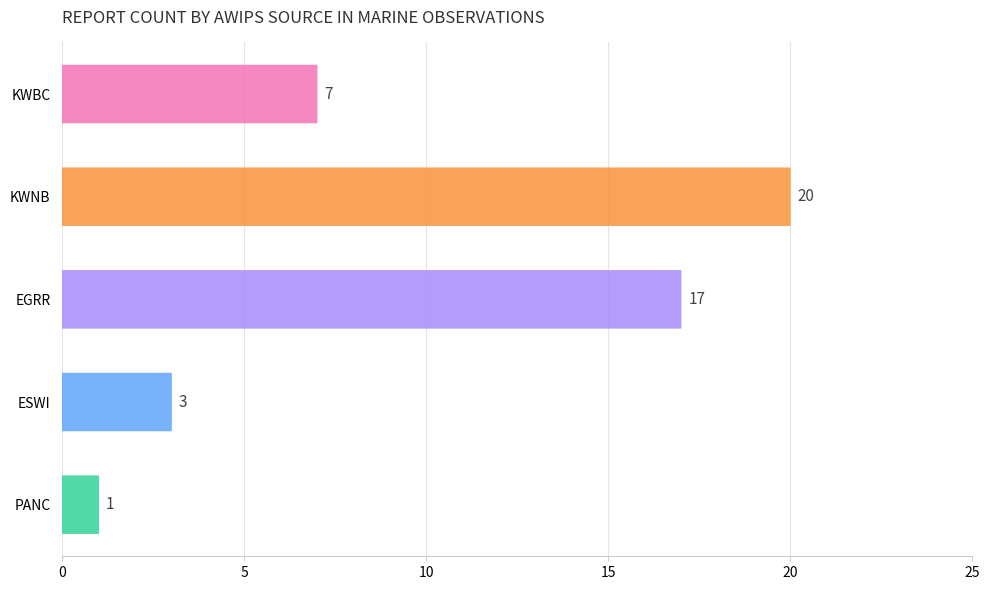

Reading right to left, extract all data points from this chart.

1	3	17	20	7